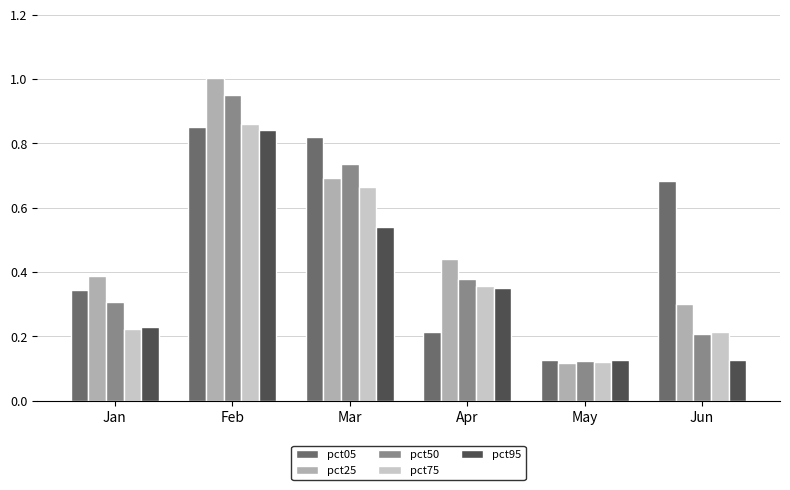

What is the total value across all series at Jun?

1.5